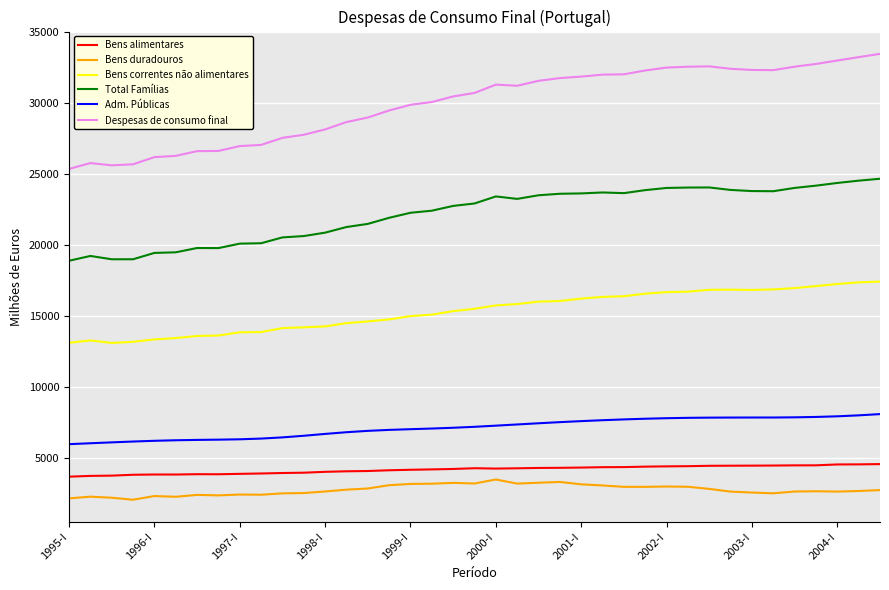

What is the highest value of the Bens correntes não alimentares series?

17402.0